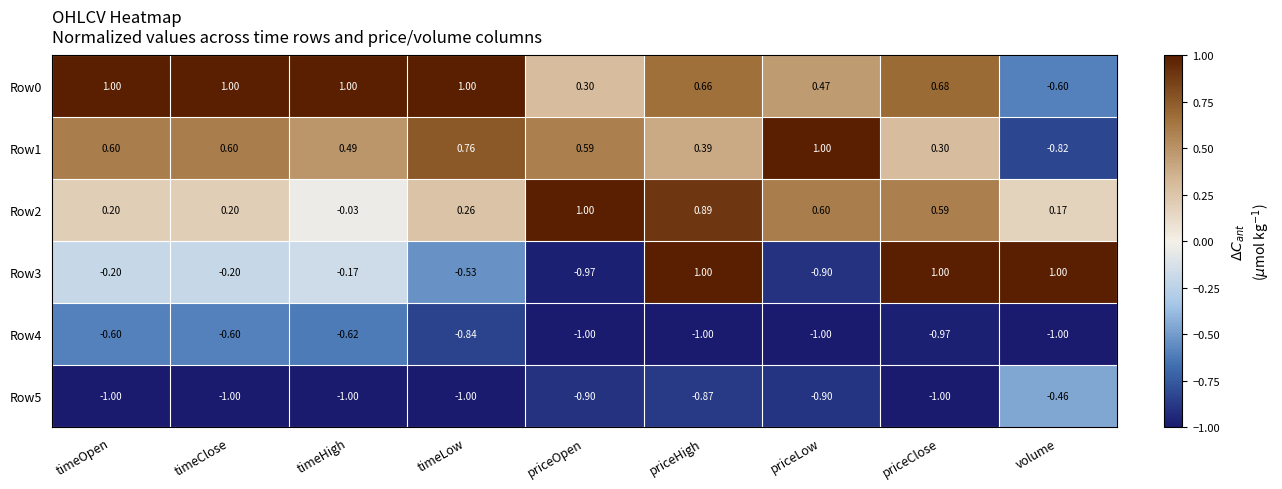

Is the value of Row2 at timeClose greater than the value of Row4 at timeHigh?

Yes